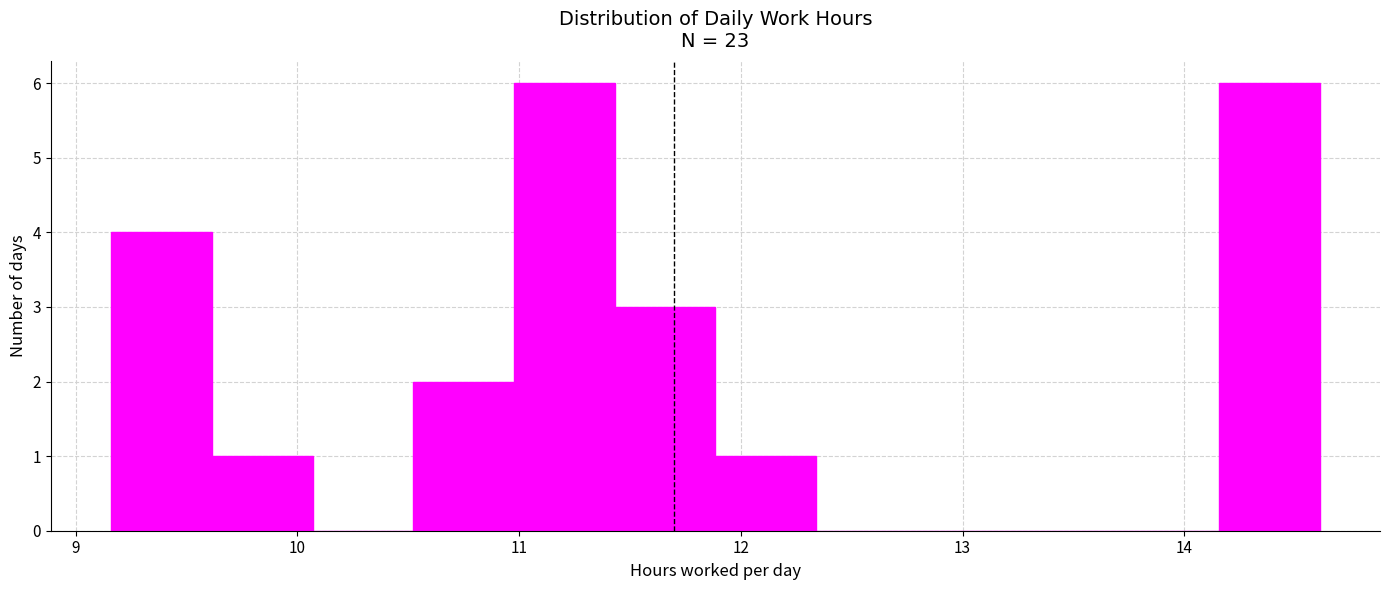

How tall is the bar that spans 11.4 to 11.9 on the x-axis? Neither the bar edges nor the heights are printed on the chart, so give them approximately, as read against the axes.

3